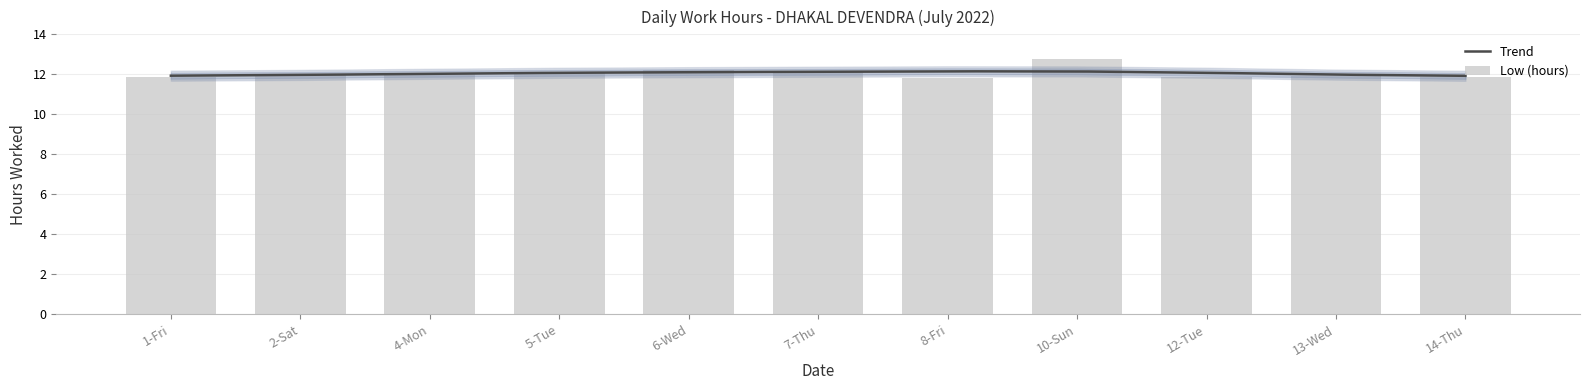

What is the minimum value shown in the chart?

11.8